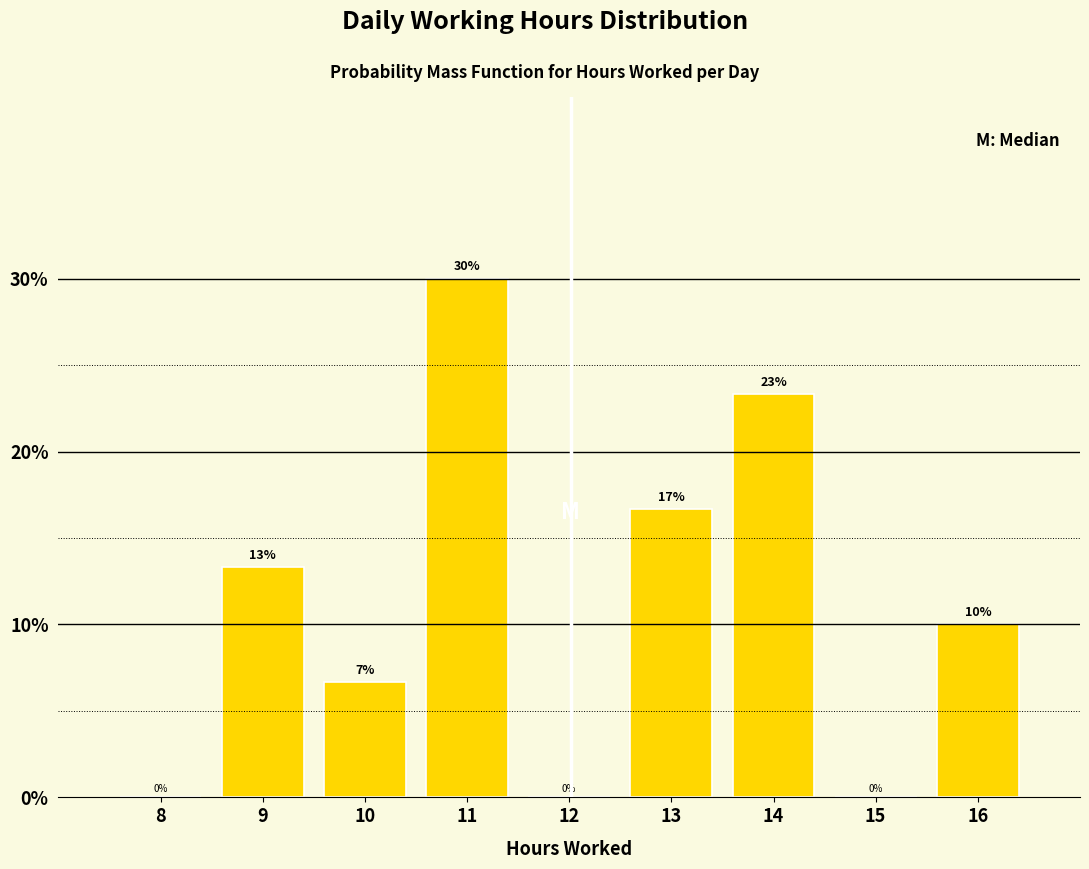

What is the sum of all values?

100.0